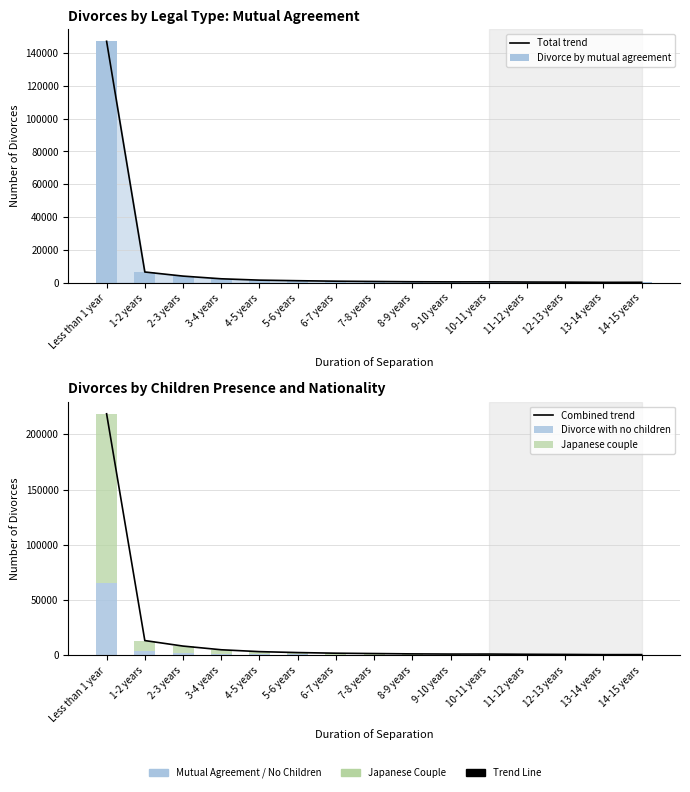

How many data points in Combined trend are less than 1621?

7